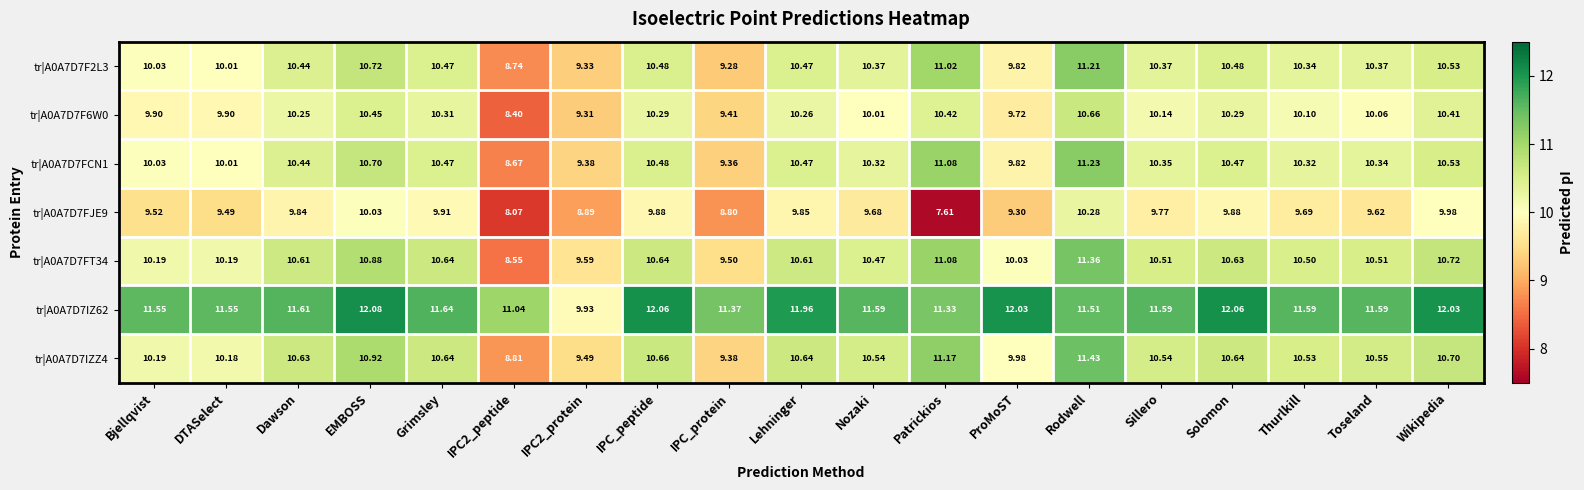

At which category is the sum across all series the highest?

Rodwell